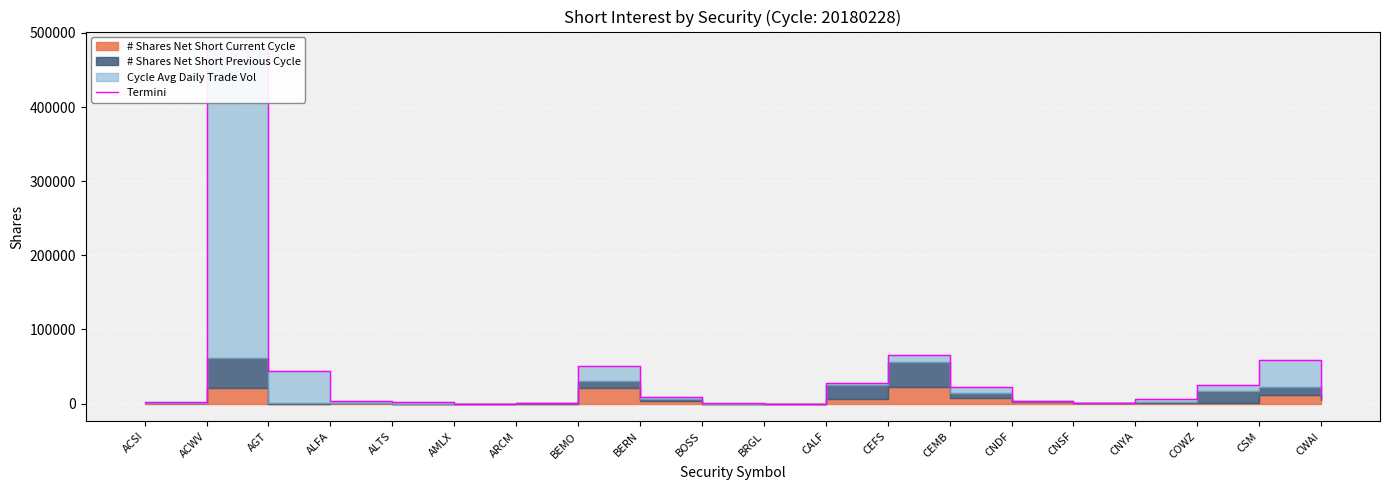

What is the average value?

40631